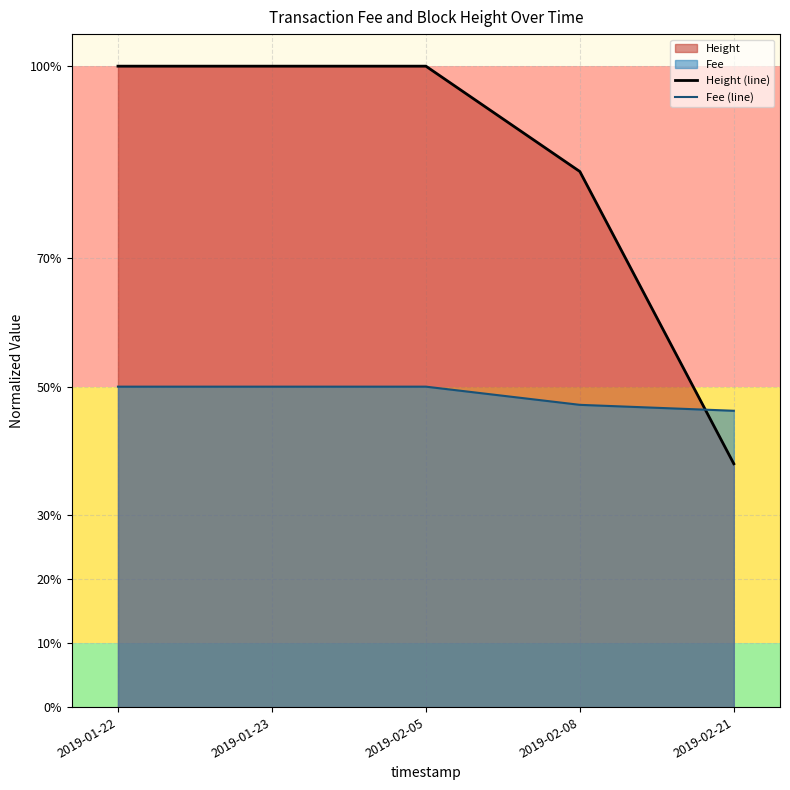

Between which two adjacent categories do Height (line) and Fee (line) first intersect?

2019-02-08 and 2019-02-21